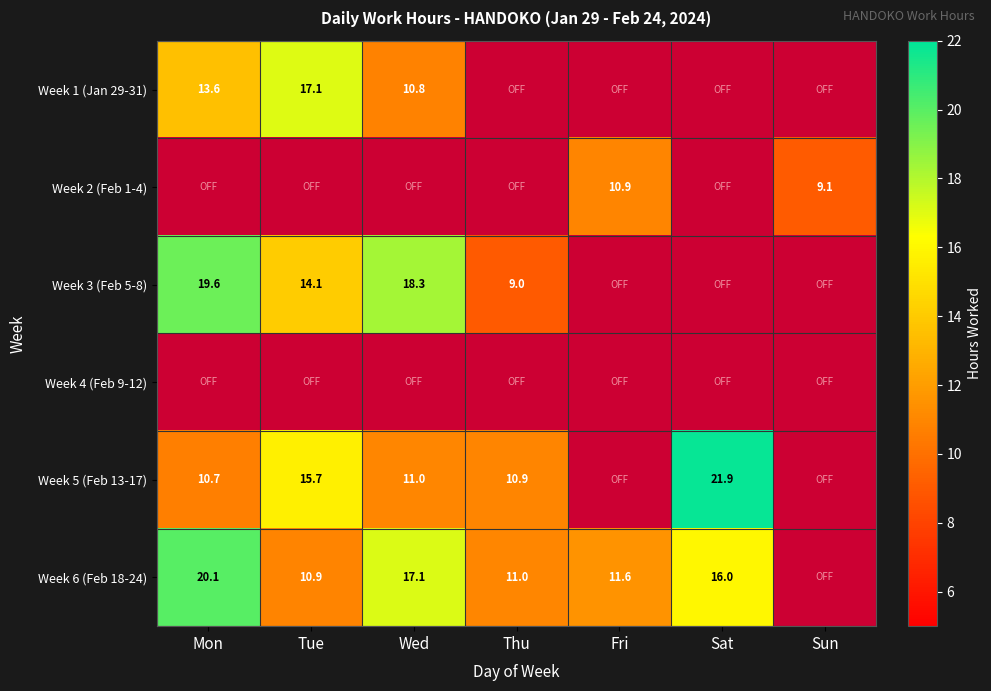

Is it true that Week 6 (Feb 18-24) equals 15.8 at Tue?

False